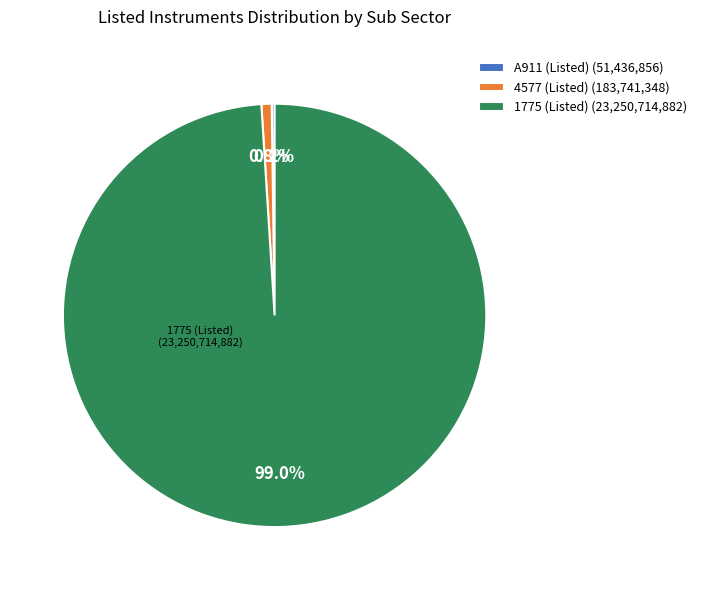

What is the largest slice in the pie chart?

1775 (Listed) (23,250,714,882)